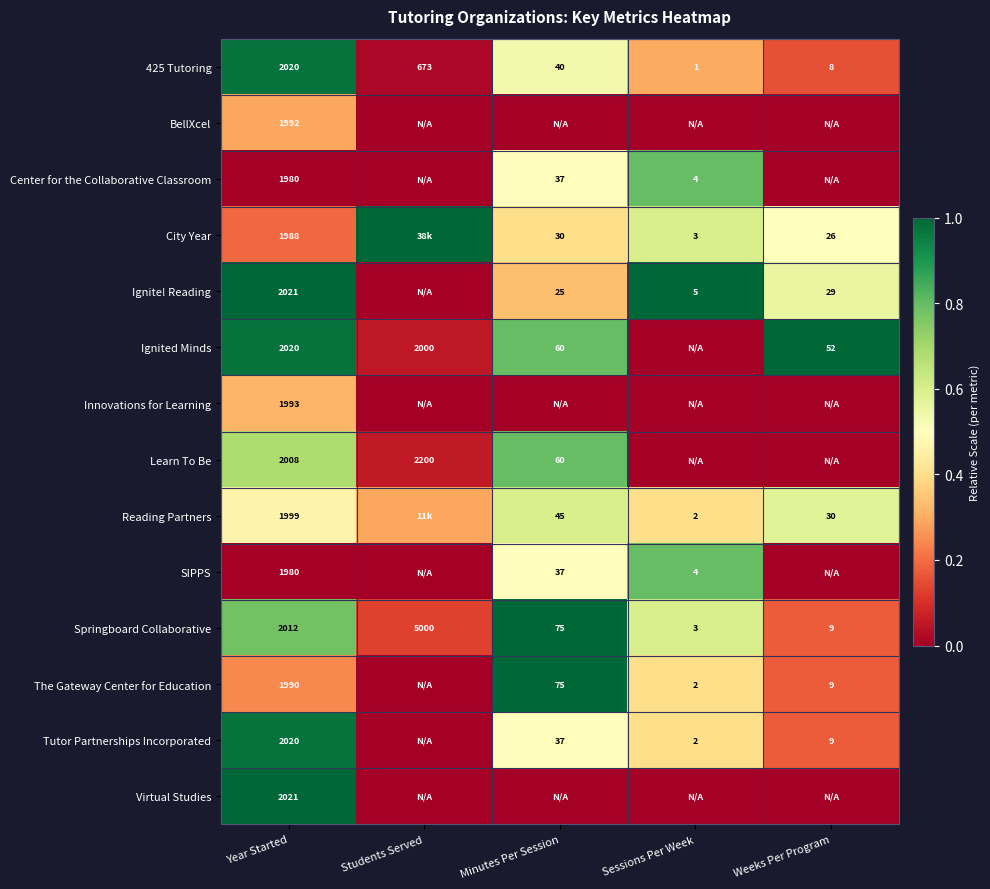

List the labels in order of Springboard Collaborative value, smallest first.

Sessions Per Week, Weeks Per Program, Minutes Per Session, Year Started, Students Served